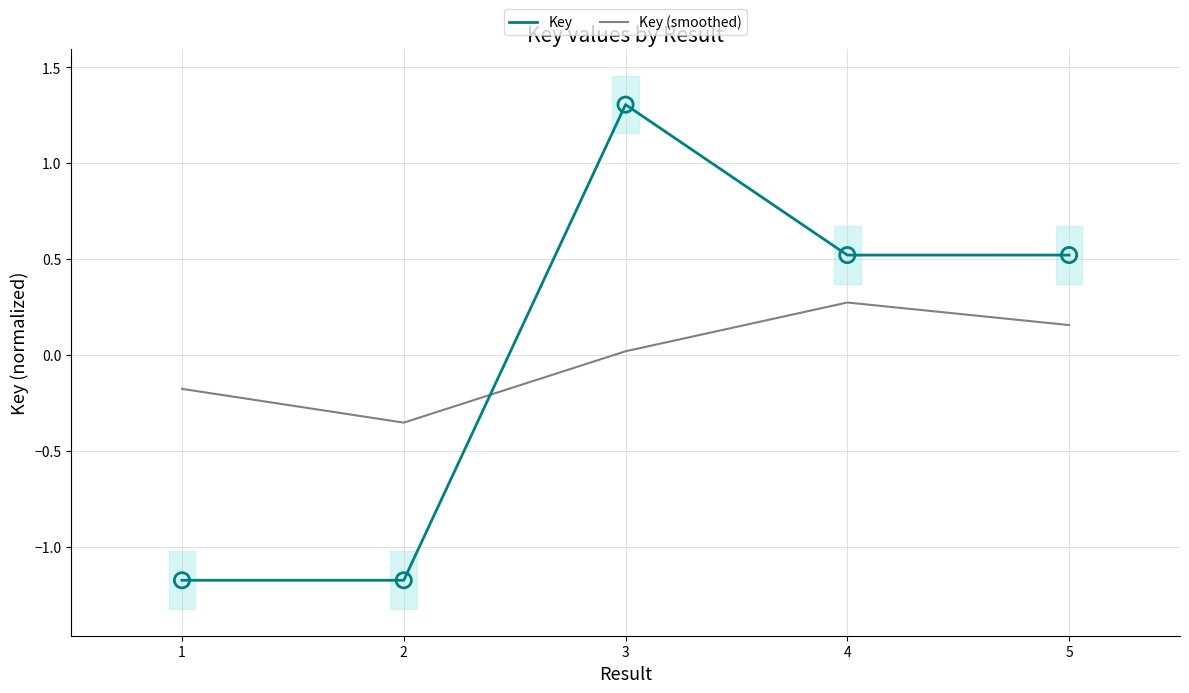

Is the value of Key (smoothed) at 4 greater than the value of Key at 2?

Yes